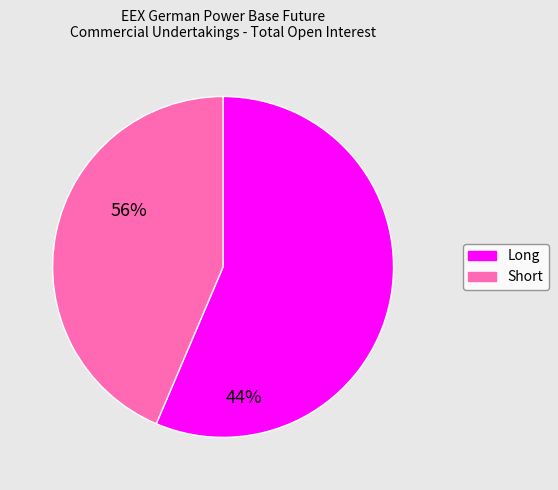

What is the smallest slice in the pie chart?

Short